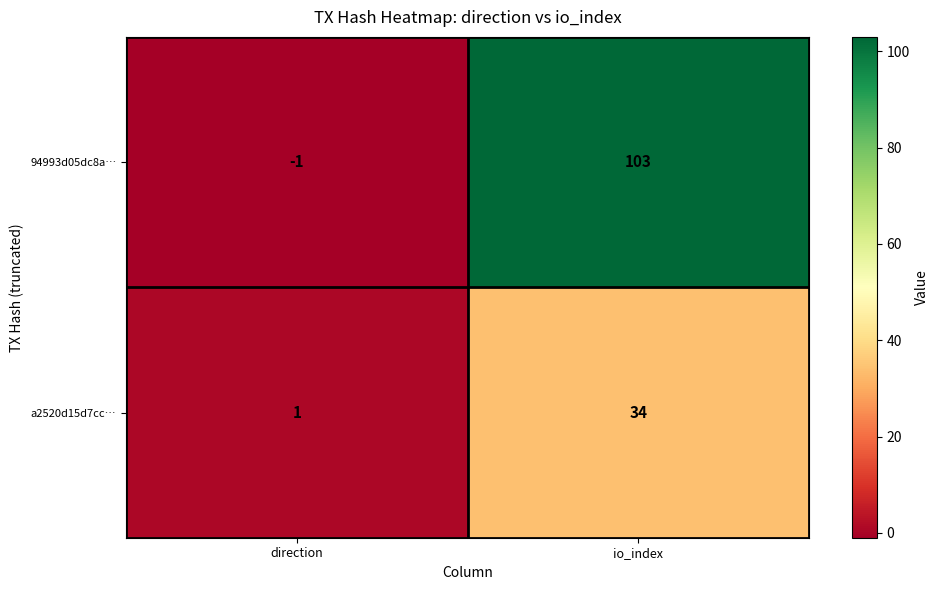

Where is 94993d05dc8a… nearest to the value 51?

direction